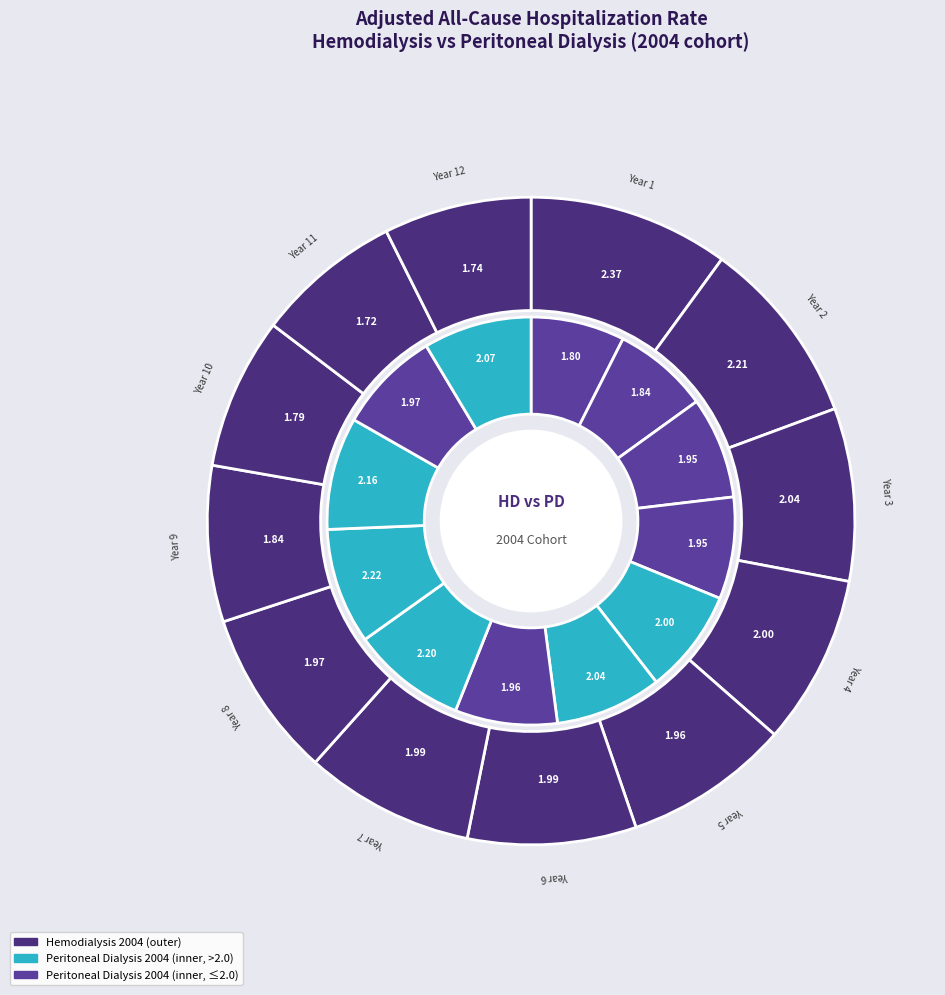

Which series changed the most between Year 3 and Year 11?

Hemodialysis 2004